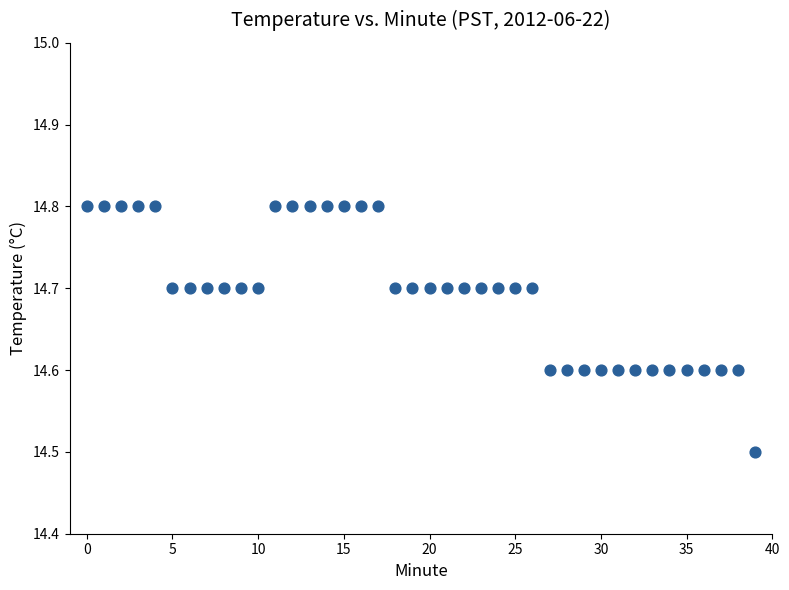

What Y value in the scatter plot is closest to 14?

14.5